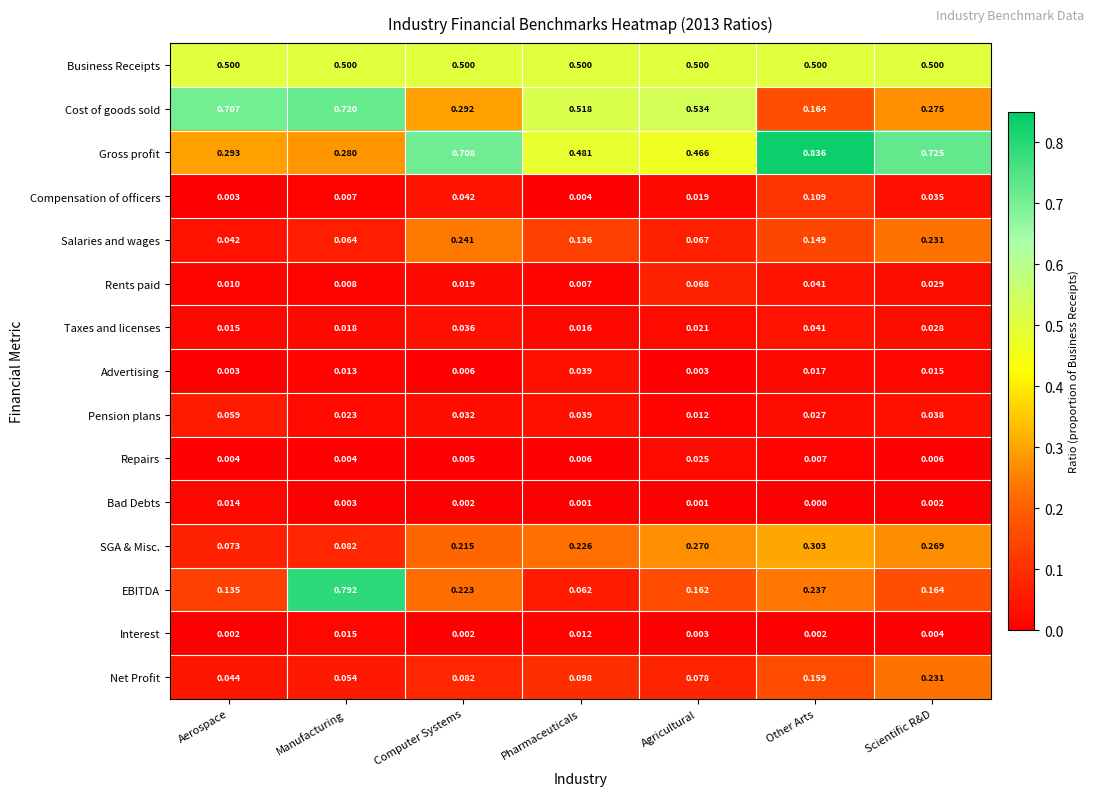

Which label corresponds to the largest value in the chart?

Other Arts